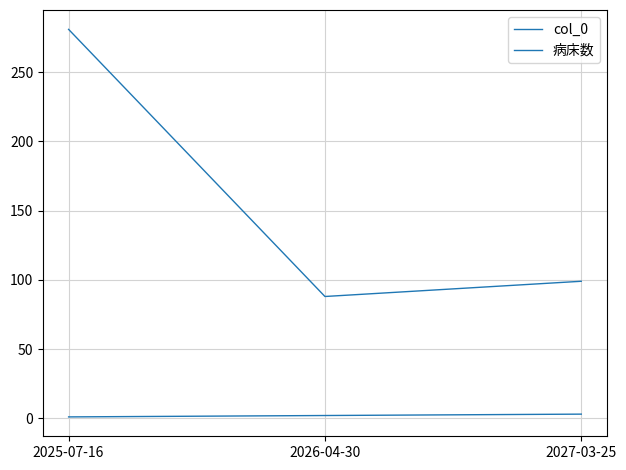

At 2027-03-25, list the series in order from smallest to largest.

col_0, 病床数